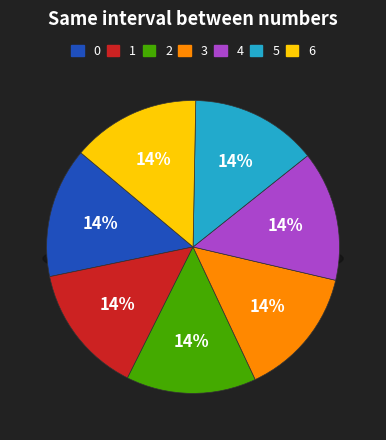

Is 6 the majority of the pie?

No